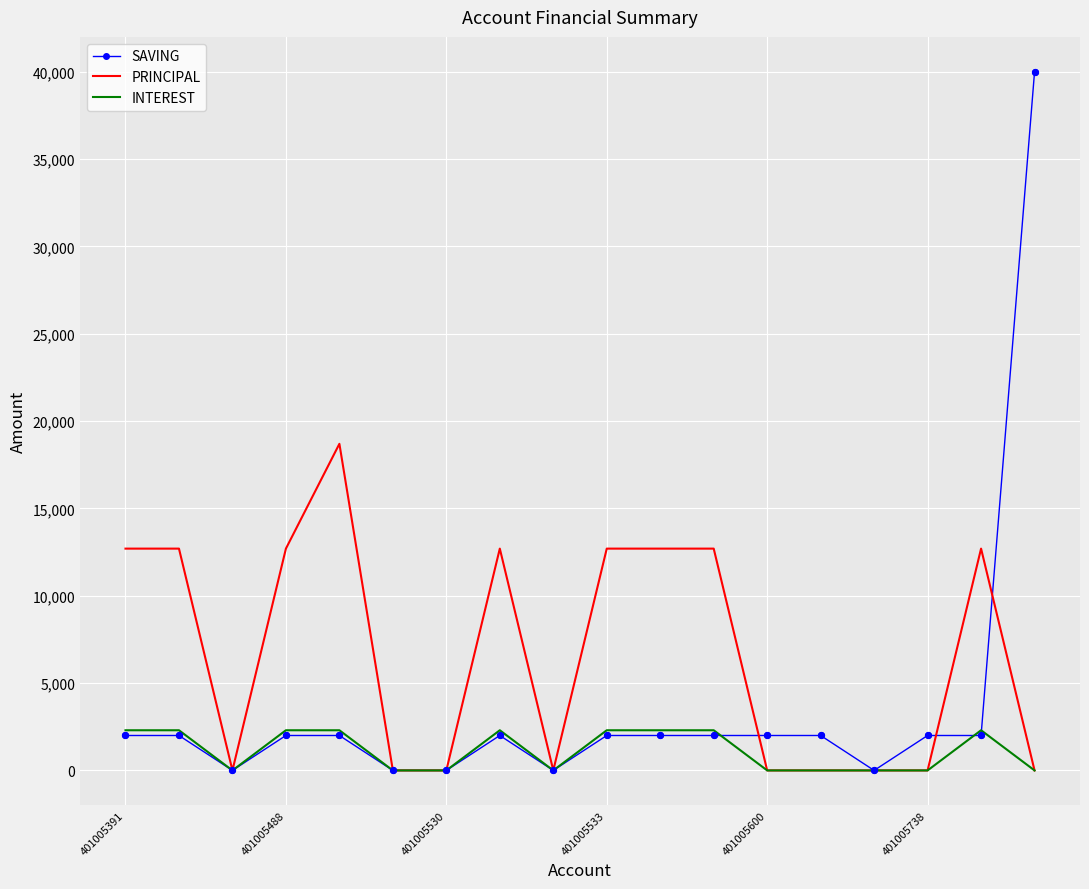

Which series has the largest range (max minus min)?

SAVING